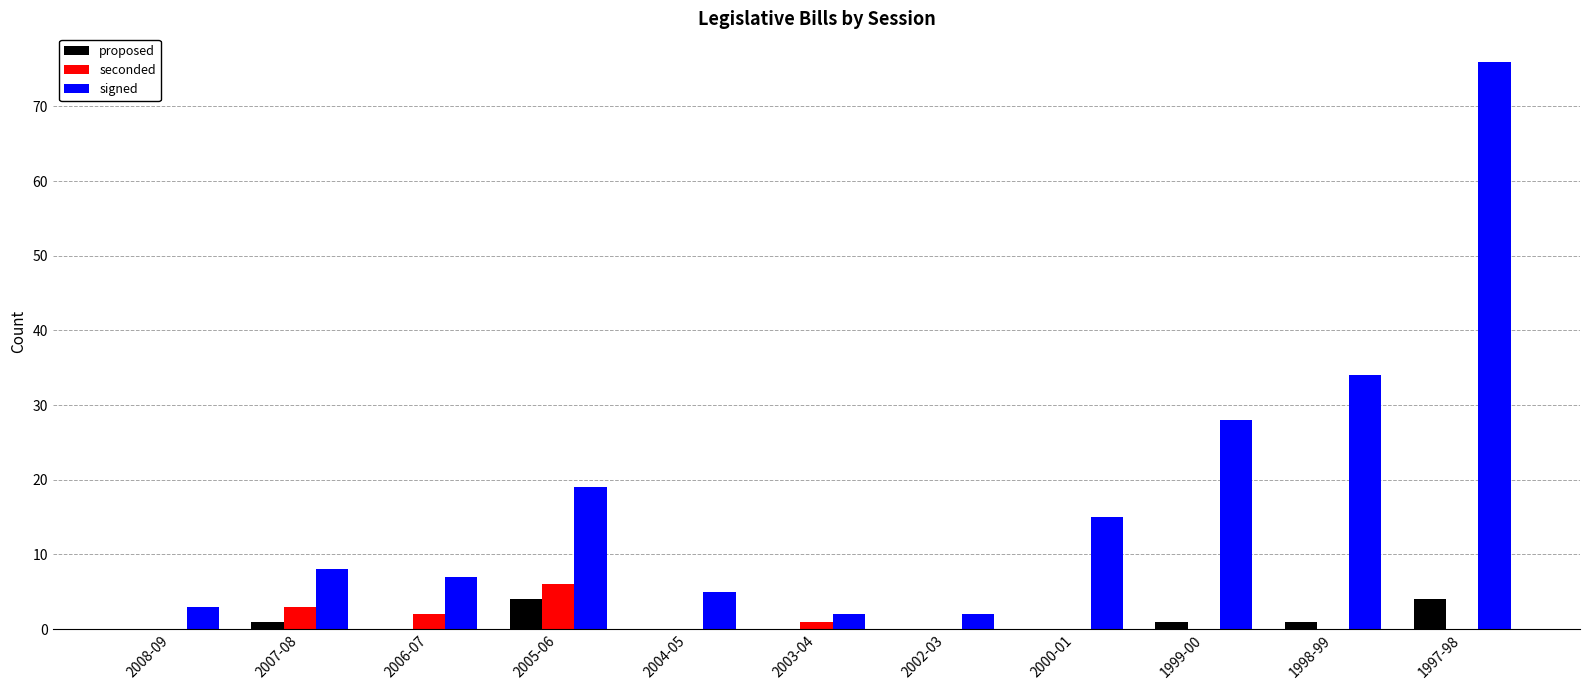

Reading left to right, list all the values displayed in this chart.

proposed: 0	1	0	4	0	0	0	0	1	1	4
seconded: 0	3	2	6	0	1	0	0	0	0	0
signed: 3	8	7	19	5	2	2	15	28	34	76